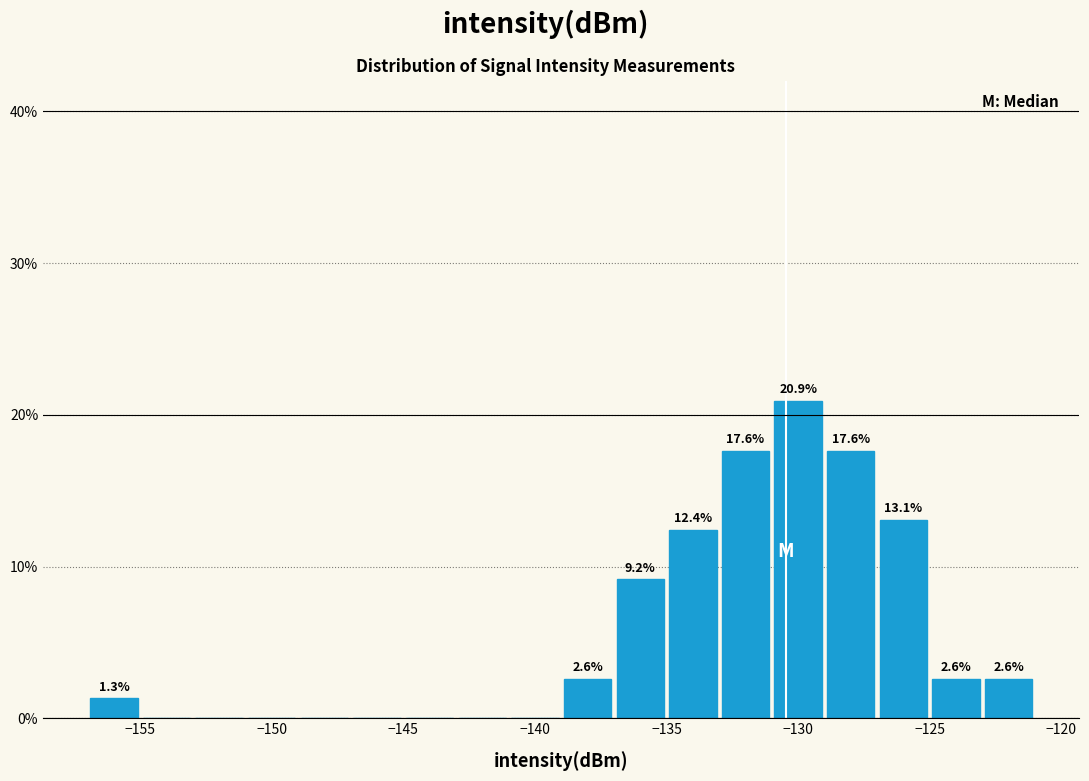

Which range on the x-axis has the tallest bar?

-131 to -129